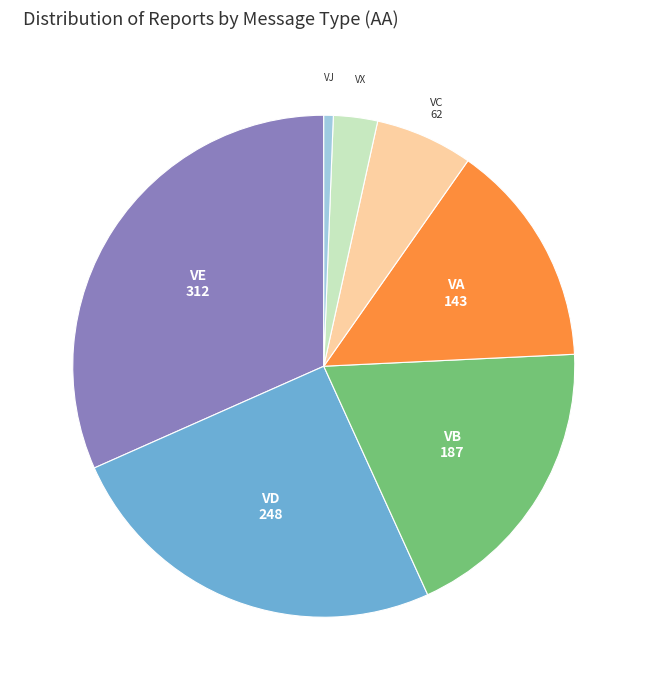

Is there a majority slice in this chart?

No